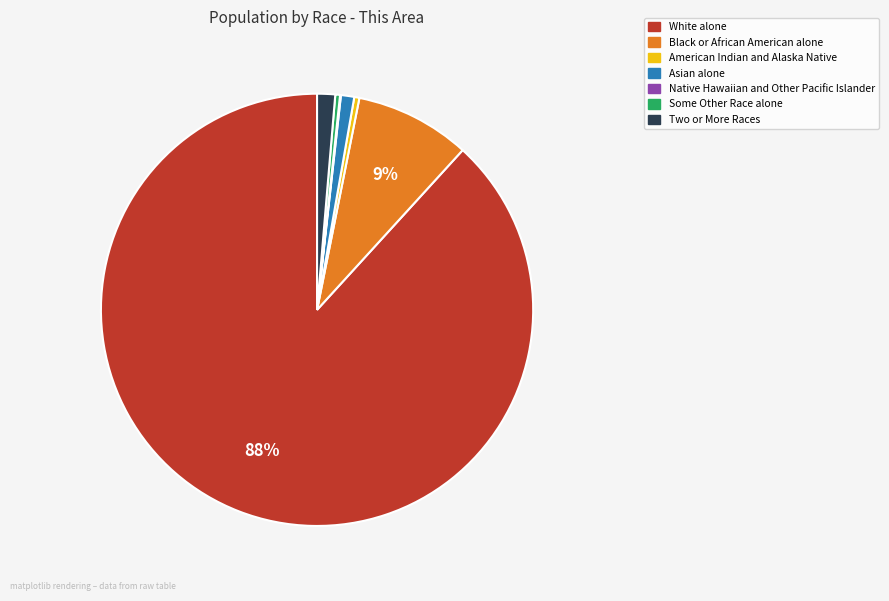

What is the ratio of the value at Black or African American alone to the value at Some Other Race alone?

24.5